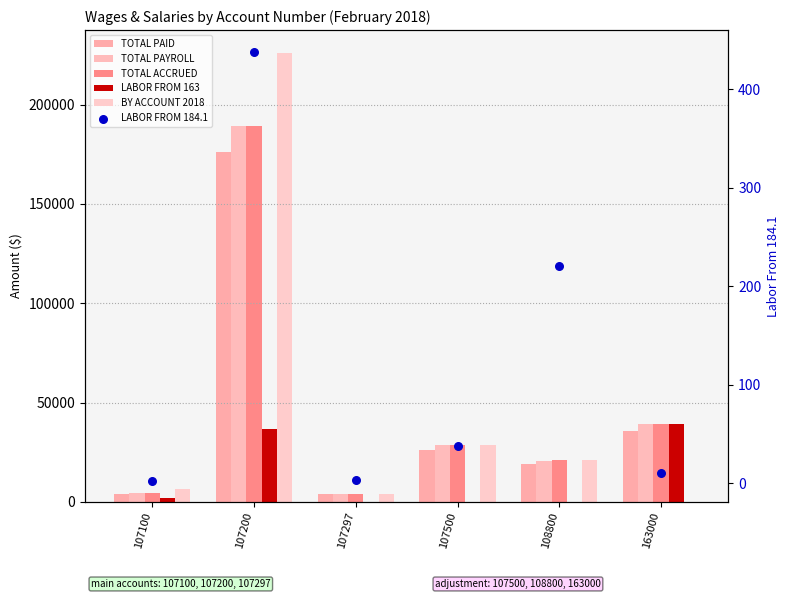

What are all the series names shown in the legend?

TOTAL PAID, TOTAL PAYROLL, TOTAL ACCRUED, LABOR FROM 163, BY ACCOUNT 2018, LABOR FROM 184.1